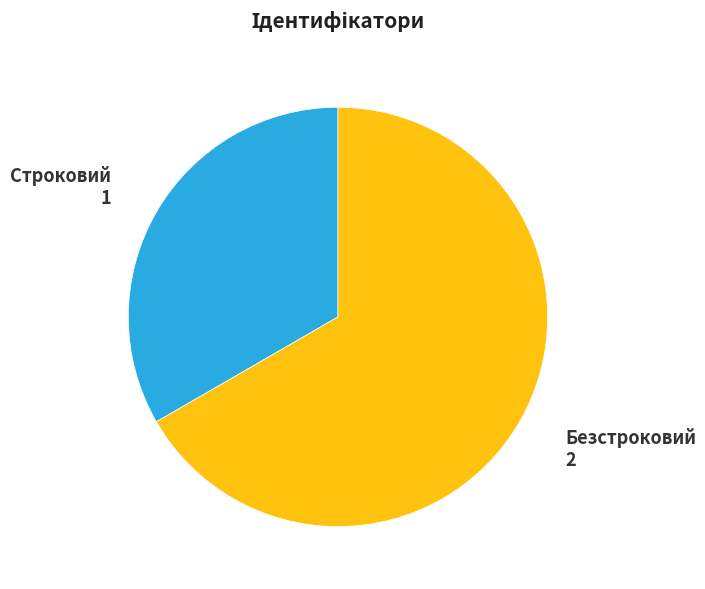

How many slices are in this pie chart?

2